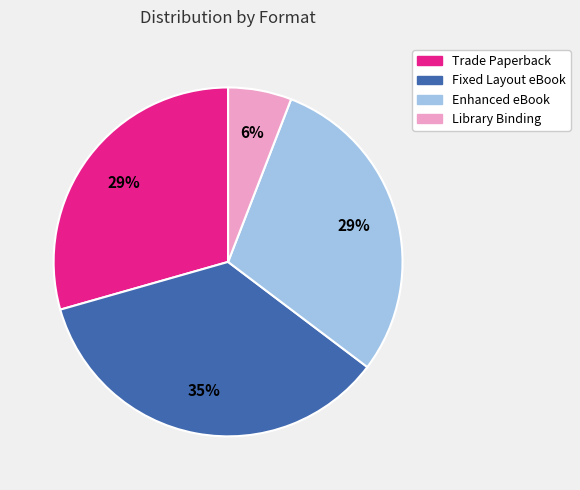

Which category has the biggest portion of the pie?

Fixed Layout eBook